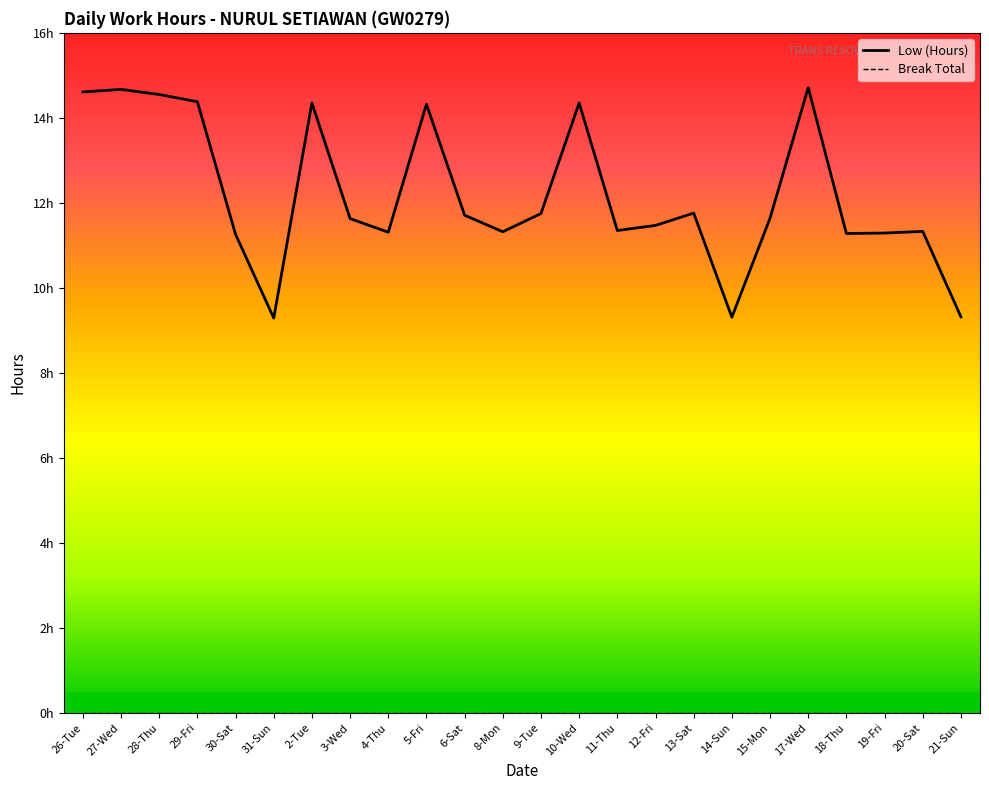

Is it true that Low (Hours) equals 14.4 at 29-Fri?

True